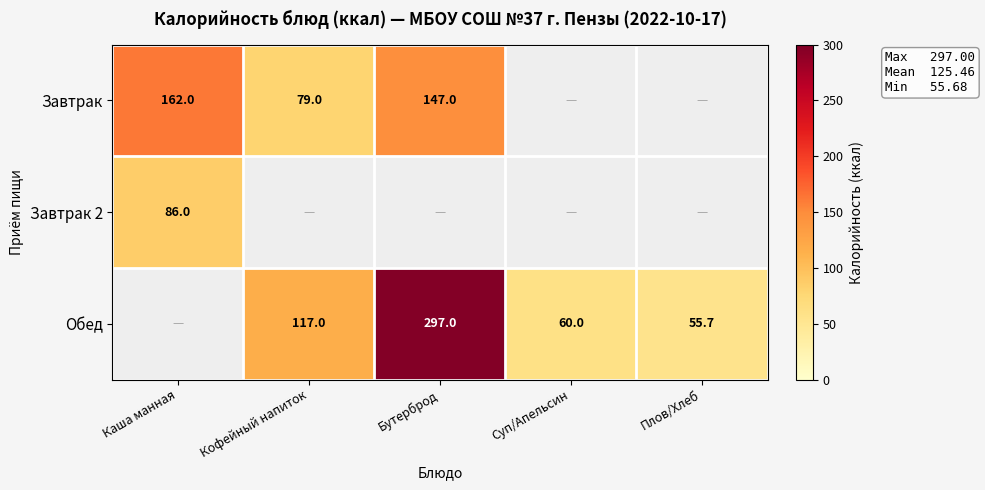

The value of Обед at Плов/Хлеб is 95.7. True or false?

False